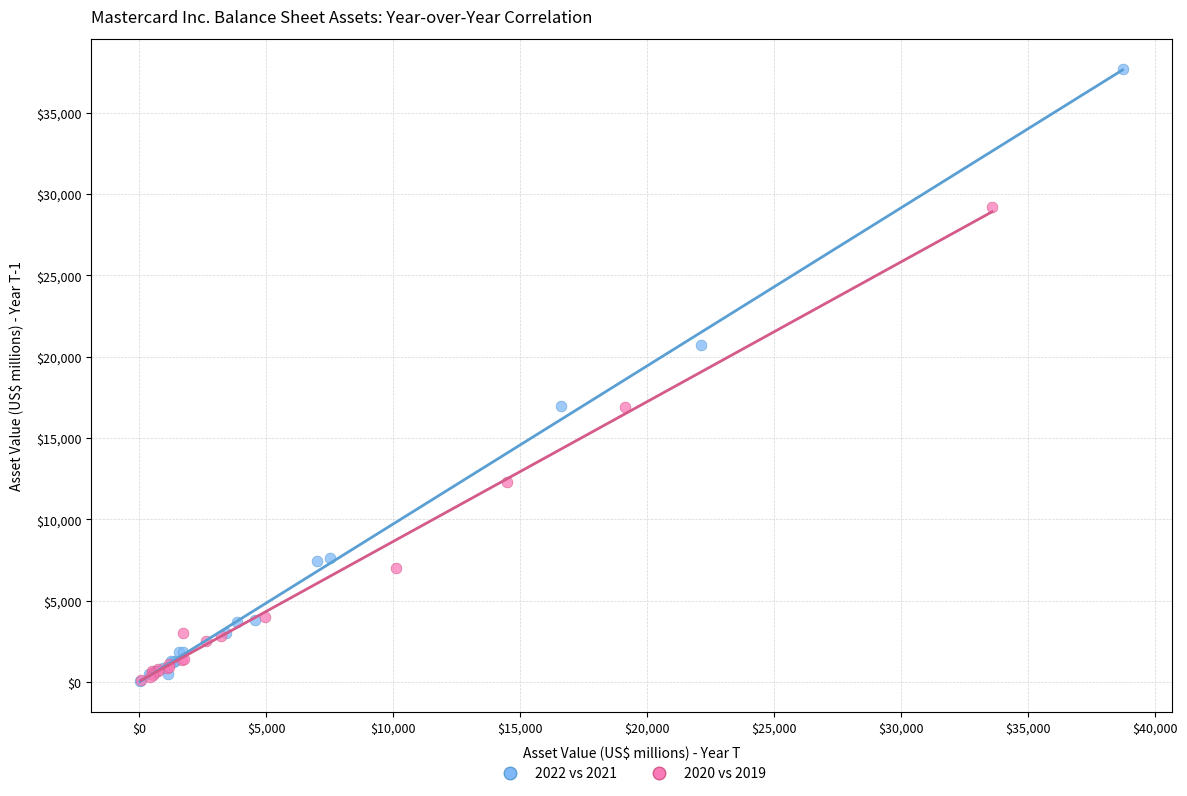

Which series contains the highest Y value?

2022 vs 2021